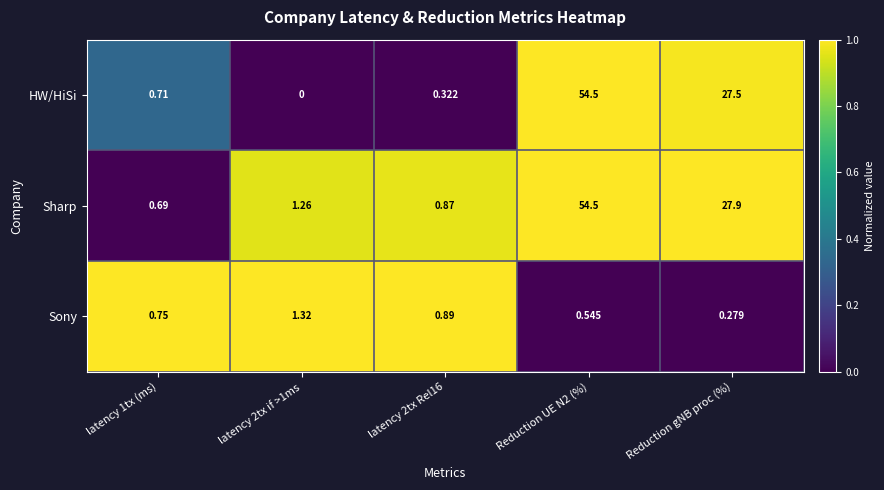

At which label is HW/HiSi closest to 27?

Reduction gNB proc (%)